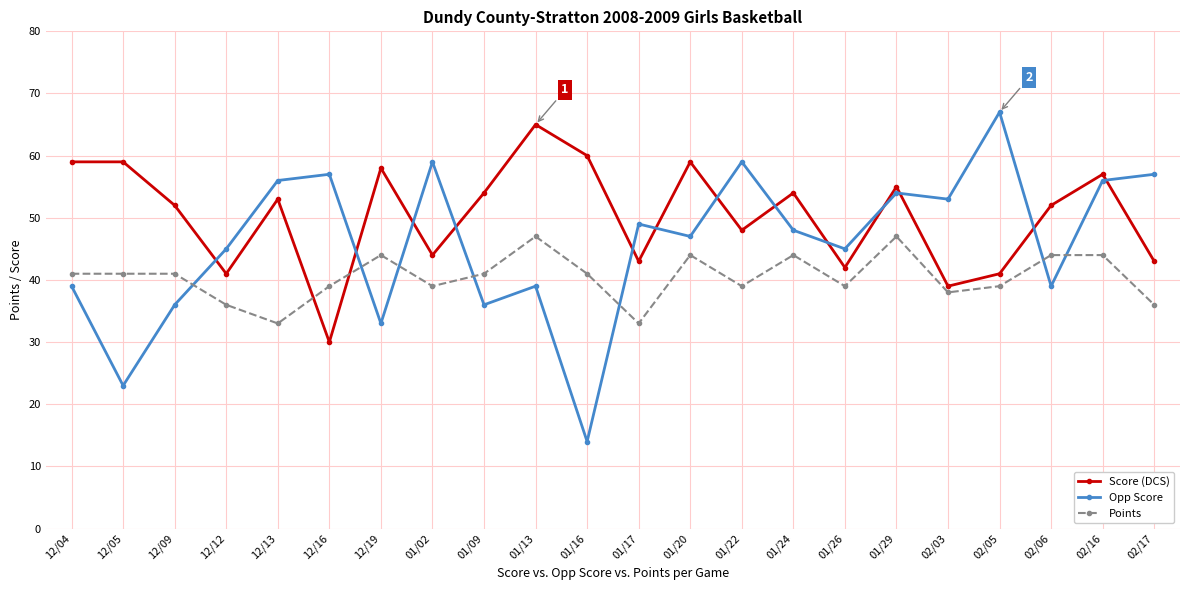

Which category has the lowest value across all series?

01/16